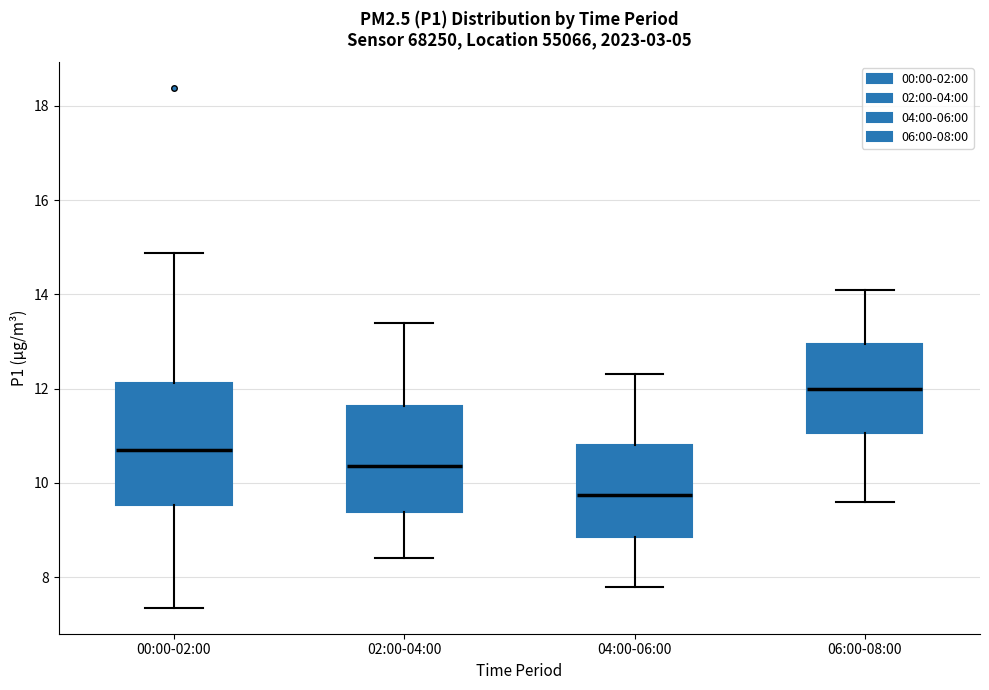

Where is the upper edge of the box for 06:00-08:00 on the y-axis? The values are not printed on the chart, so give them approximately, as read against the axis.

13.0